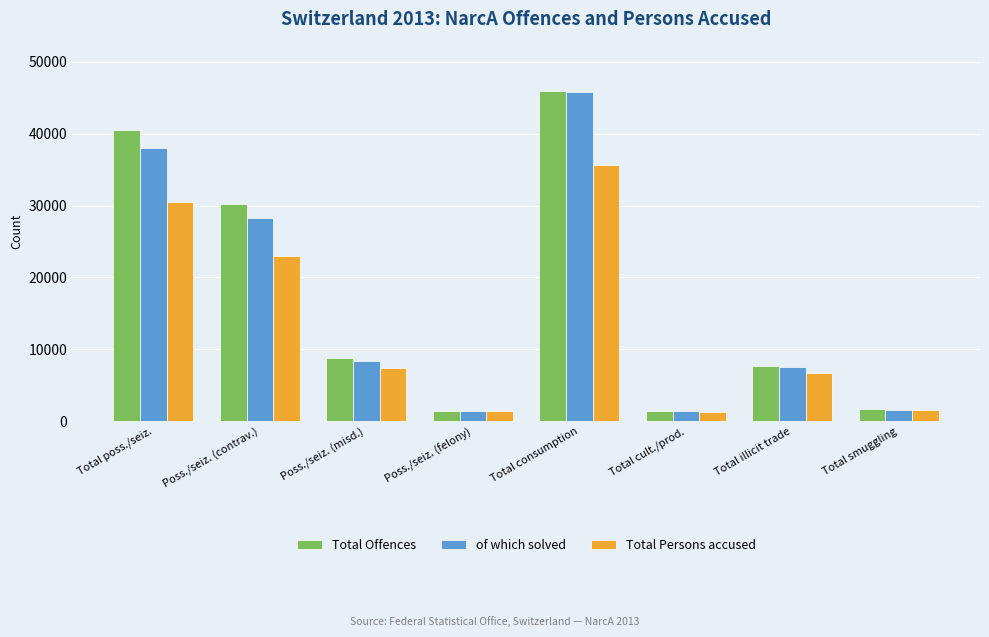

How many bars are there in total?

24